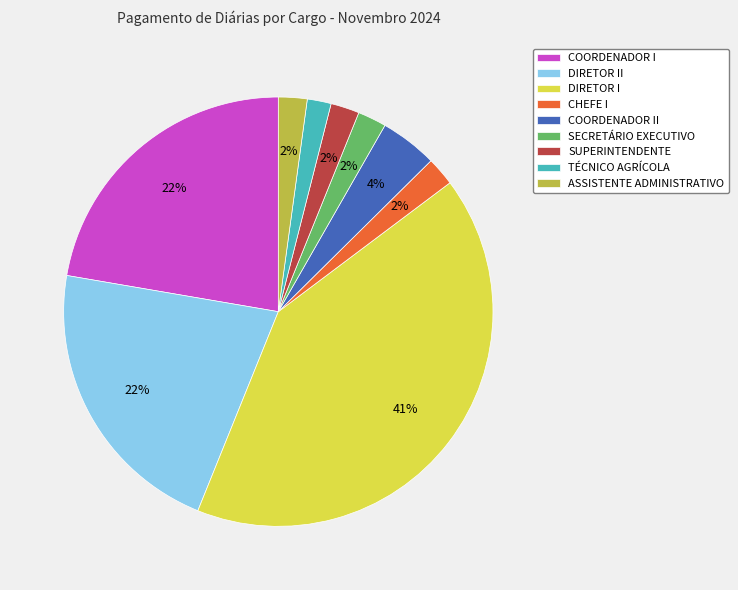

To the nearest percent, what is the average slice percentage?

11%